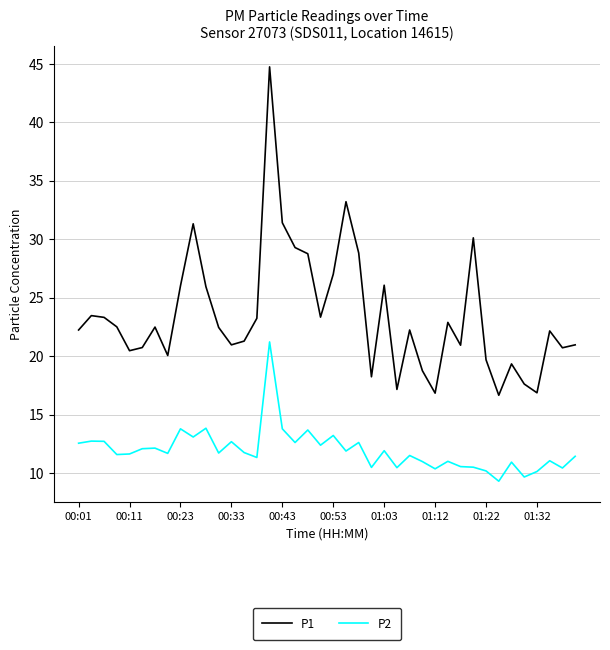

True or false: P1 and P2 cross at least once.

False